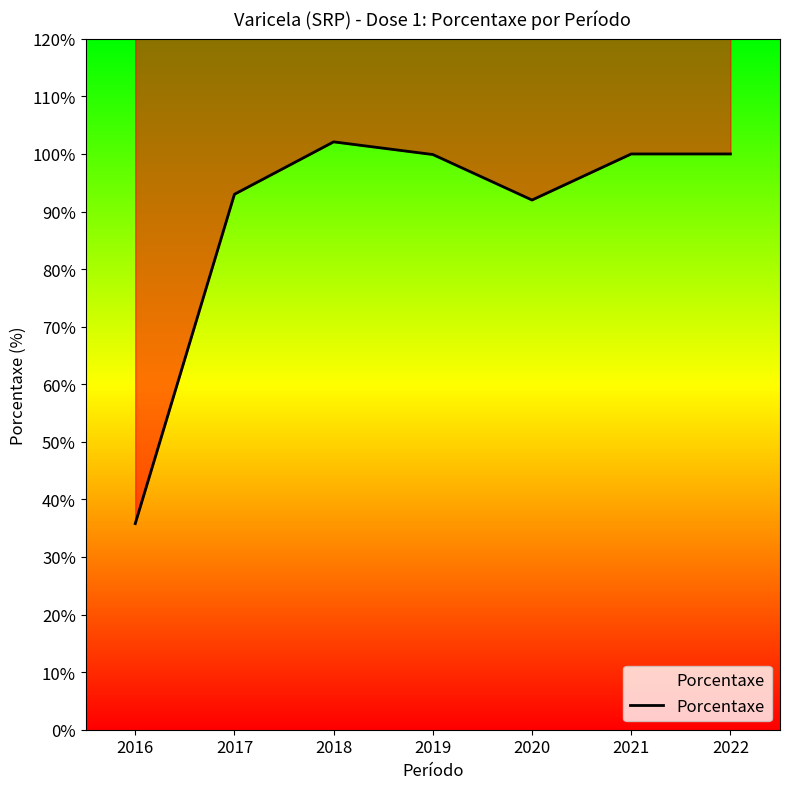

Reading right to left, extract all data points from this chart.

2022=100.0	2021=100.0	2020=92.0	2019=99.9	2018=102.1	2017=93.0	2016=35.8